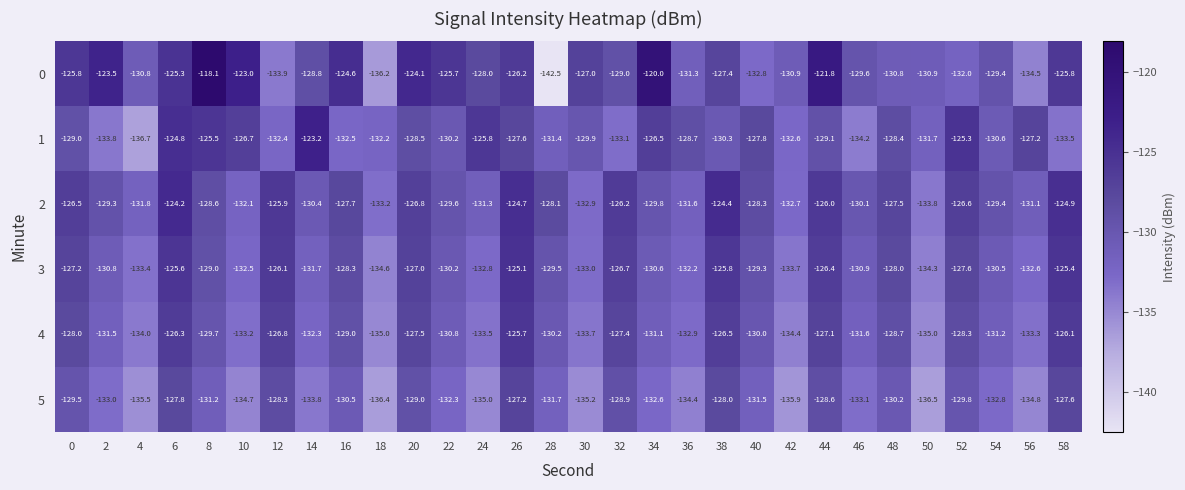

List the series in order of their peak value, lowest first.

5, 4, 3, 2, 1, 0